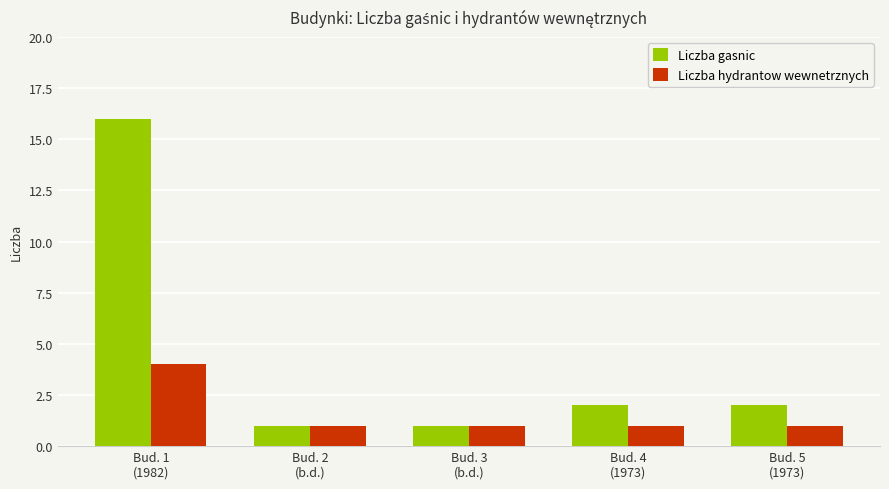

What is the average value of the Liczba gasnic series?

4